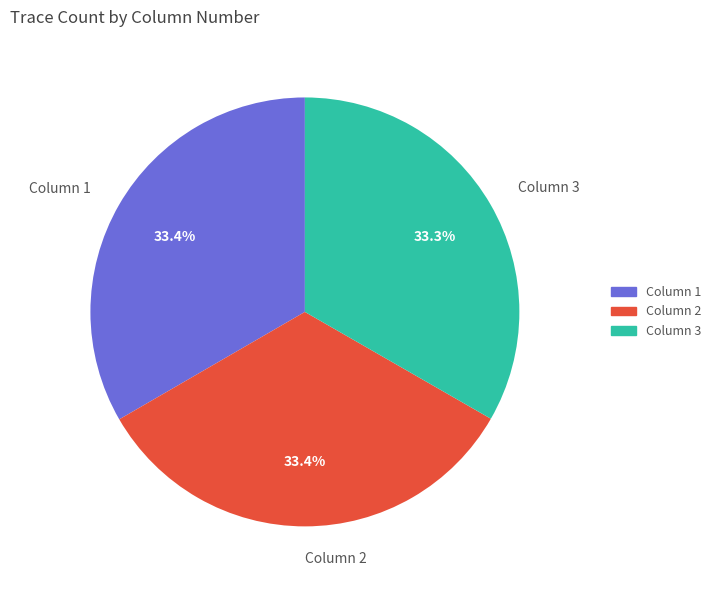

True or false: Column 2 accounts for 33% of the total.

True